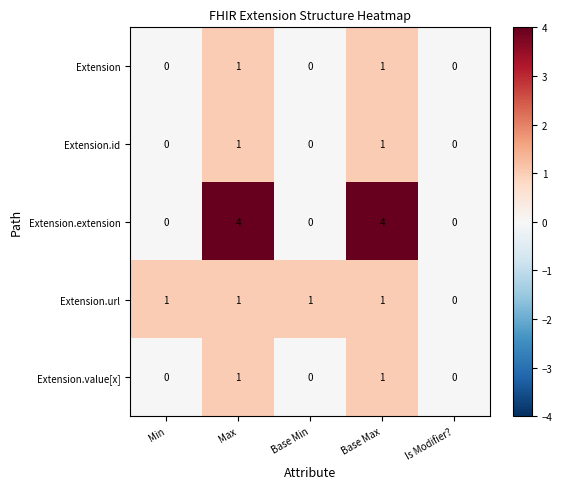

What is the difference between the highest and lowest values at Min?

1